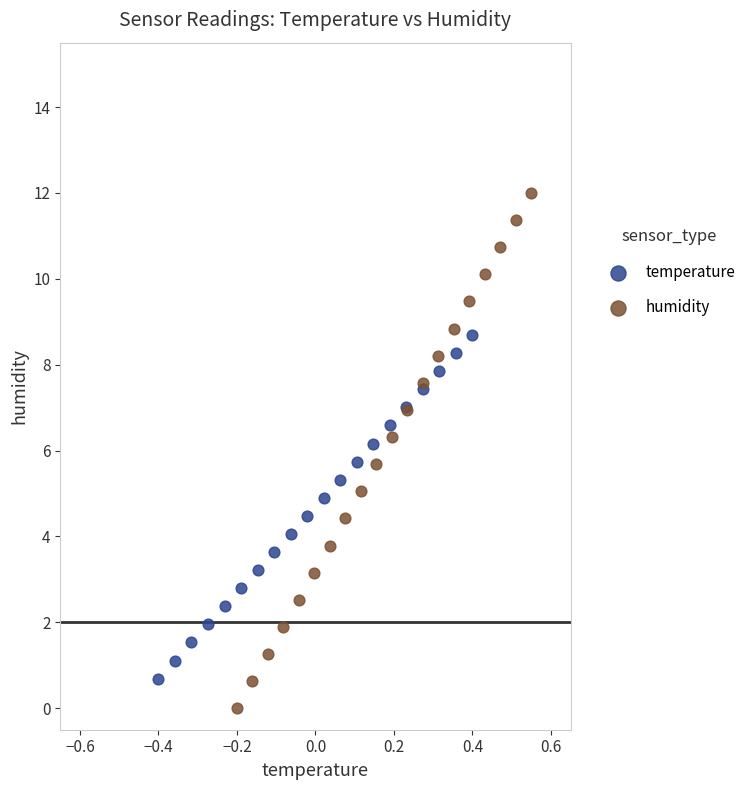

Which series has the largest Y range (max minus min)?

humidity